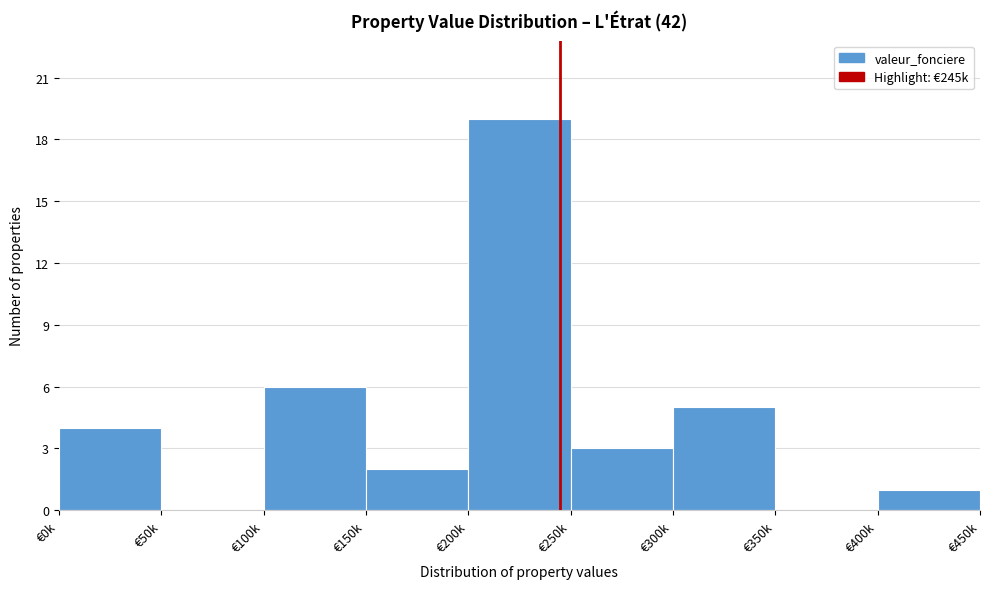

Reading right to left, what are all the values shown in this chart?

€400k=1	€350k=0	€300k=5	€250k=3	€200k=19	€150k=2	€100k=6	€50k=0	€0k=4